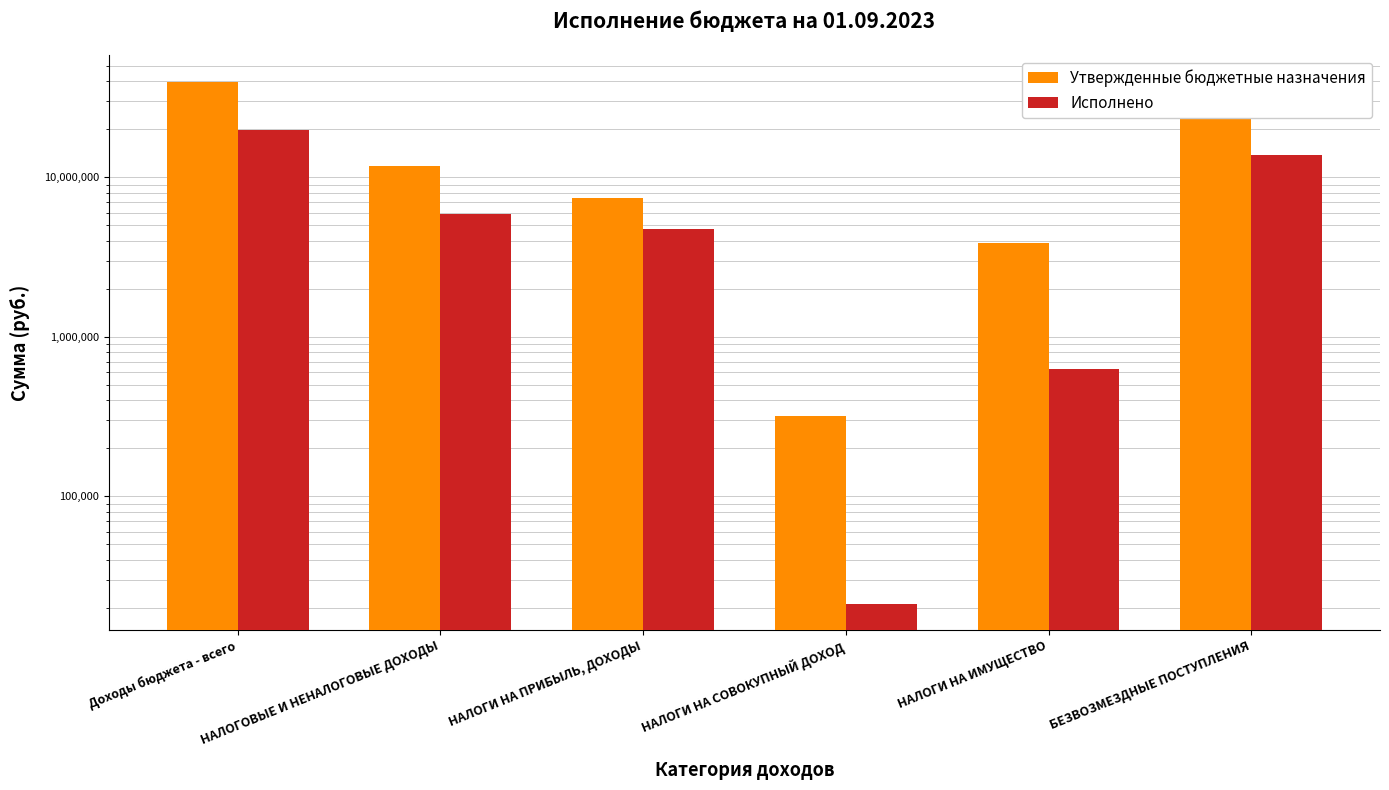

Which has a higher value, НАЛОГОВЫЕ И НЕНАЛОГОВЫЕ ДОХОДЫ or НАЛОГИ НА СОВОКУПНЫЙ ДОХОД?

НАЛОГОВЫЕ И НЕНАЛОГОВЫЕ ДОХОДЫ